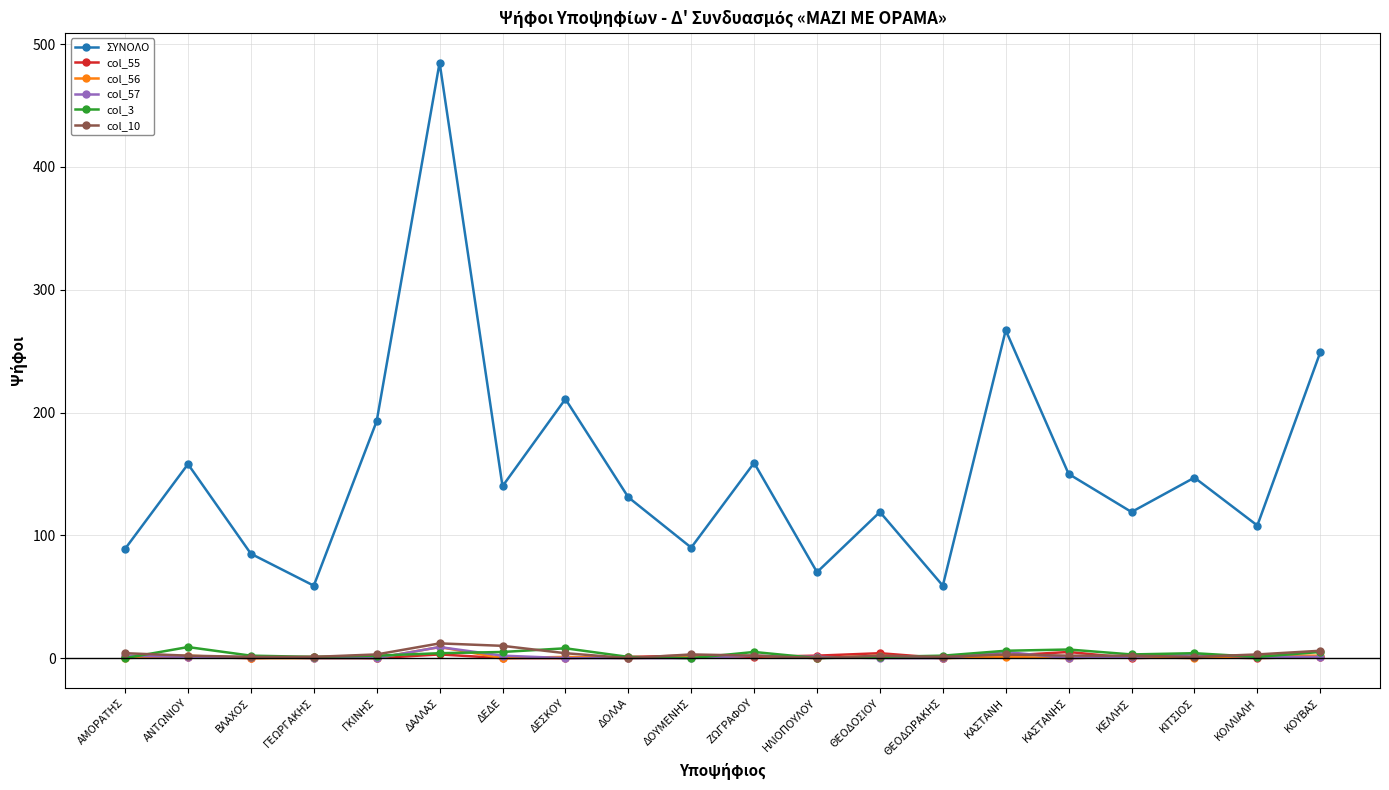

What is the greatest value displayed?

485